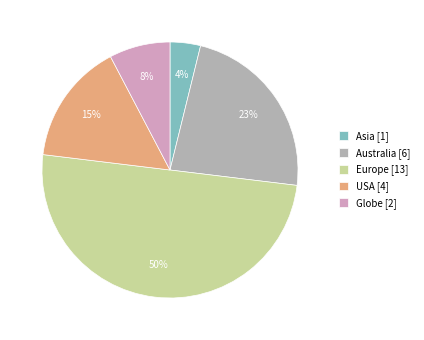

What percentage is the USA slice, to the nearest percent?

15%